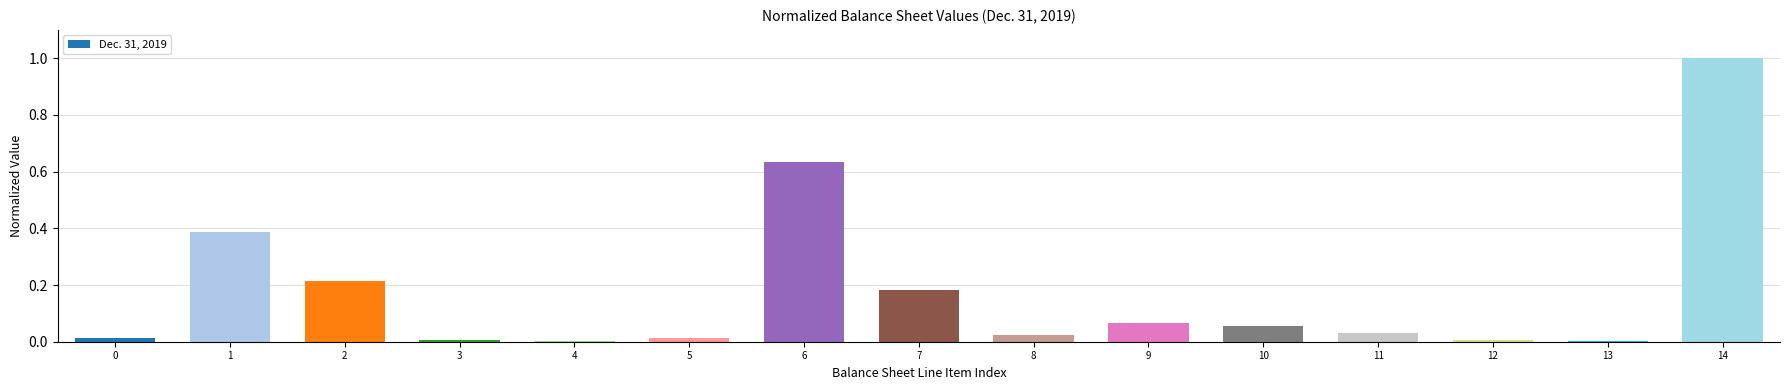

What is the sum of all values?

2.6